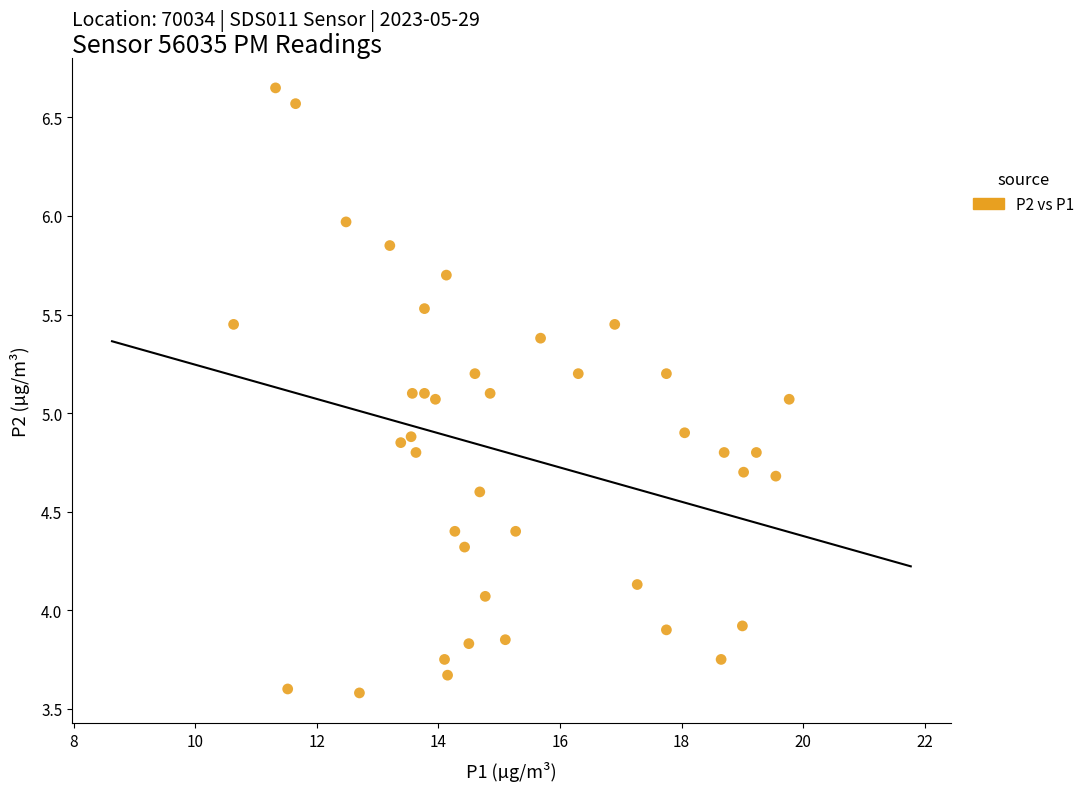

What is the range of X values (max minus min)?

9.1